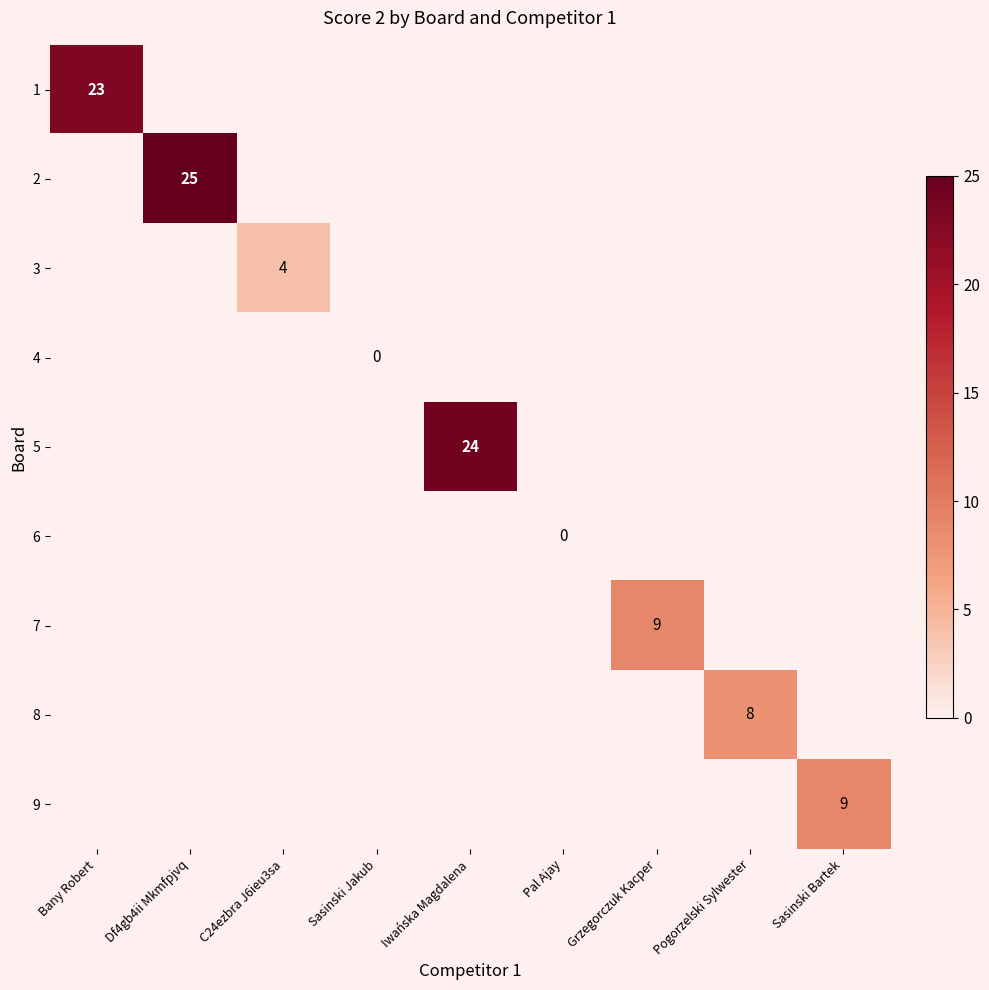

Between C24ezbra J6ieu3sa and Sasinski Jakub, which is larger?

C24ezbra J6ieu3sa